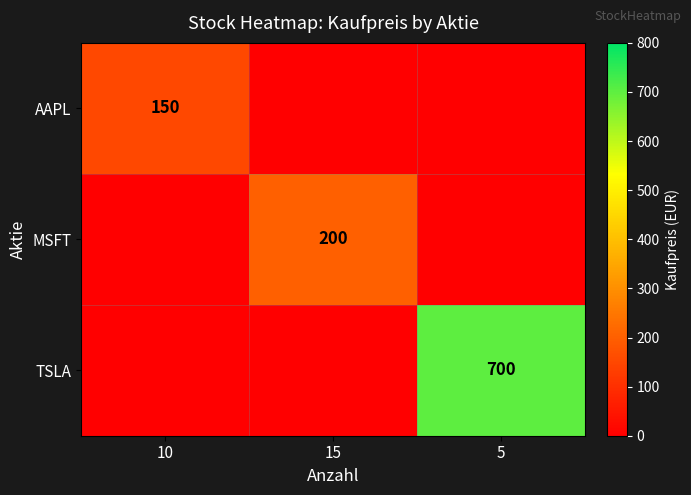

What is the difference between the maximum and minimum values in the MSFT series?

200